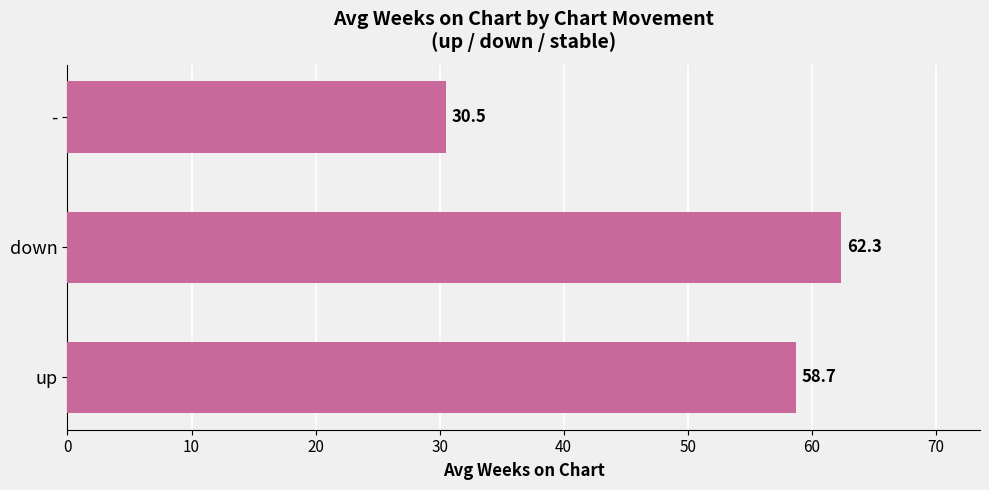

What is the change in value from up to down?

+3.6